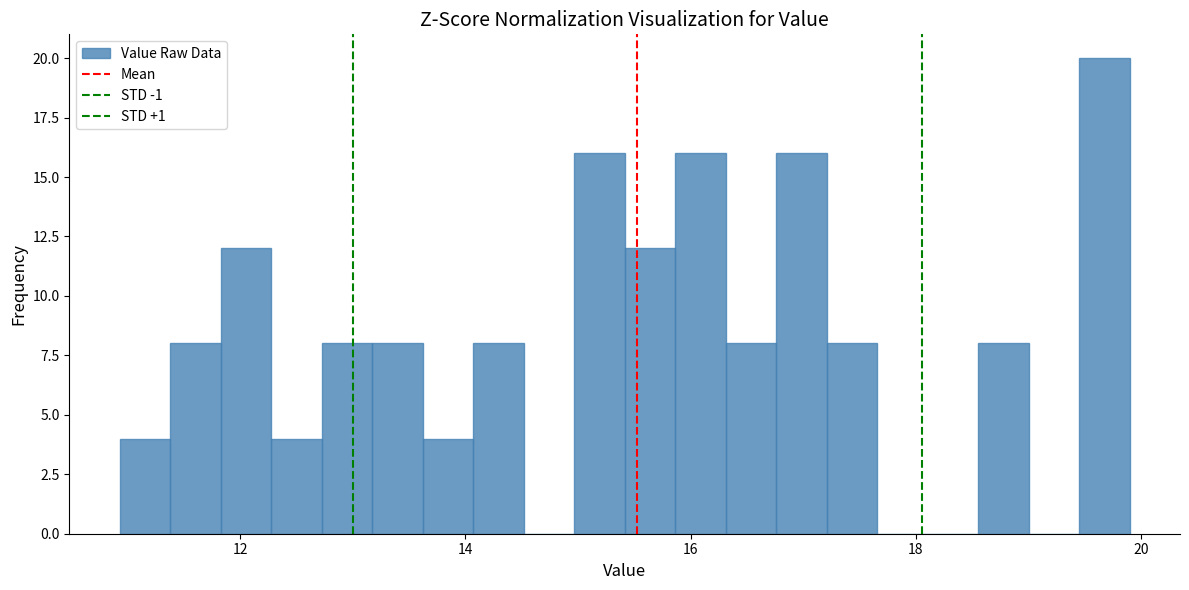

Around what value on the x-axis is the tallest bar? Give the approximate position of its centre, as read against the axis.

19.6